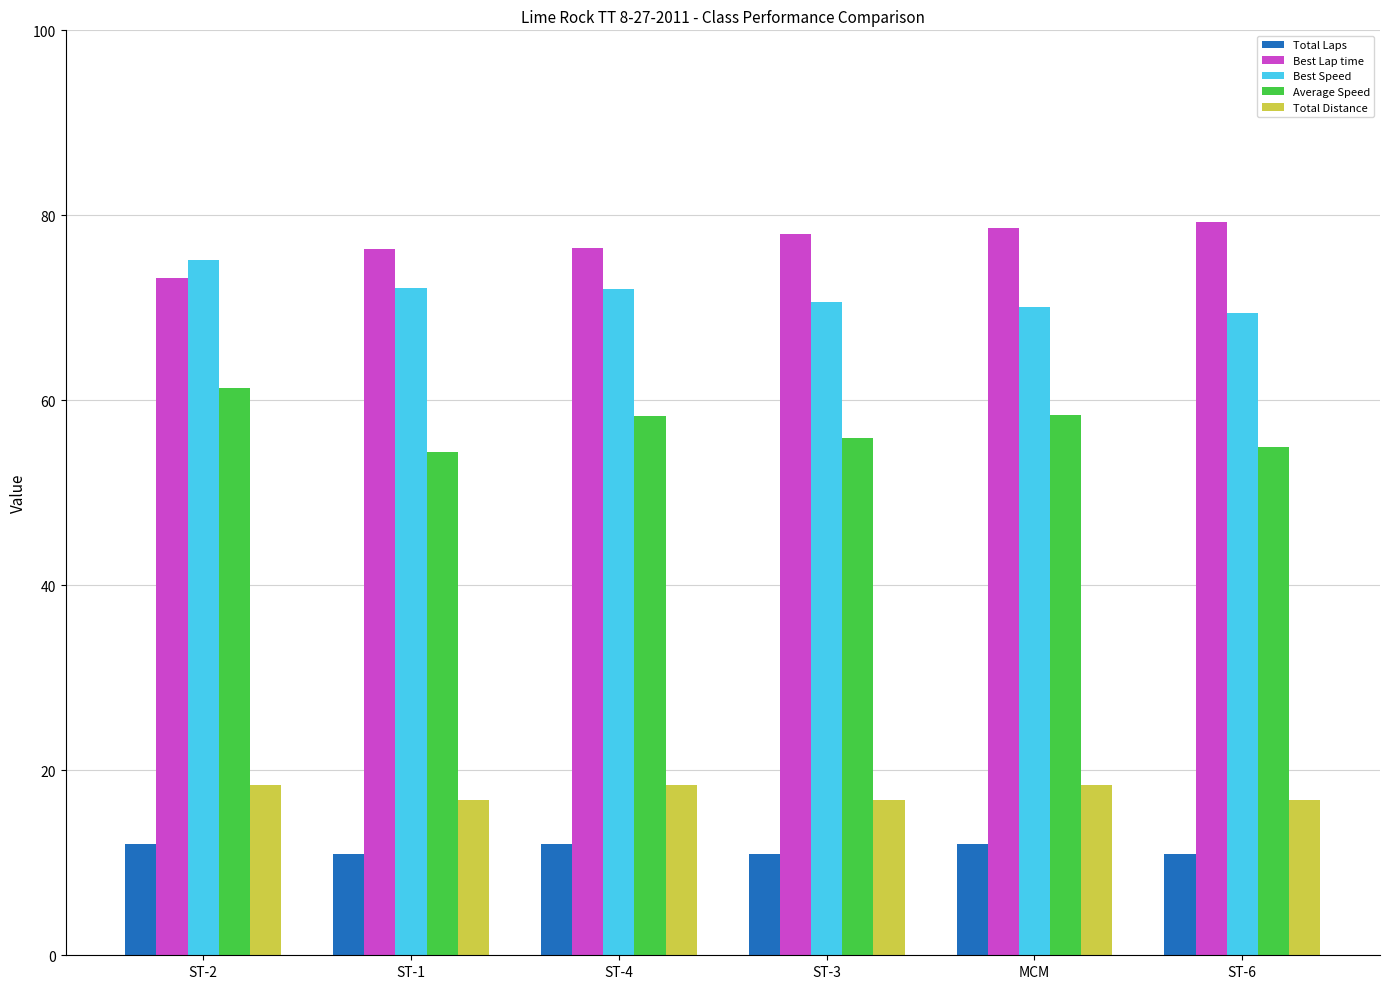

Does the chart contain any negative values?

No